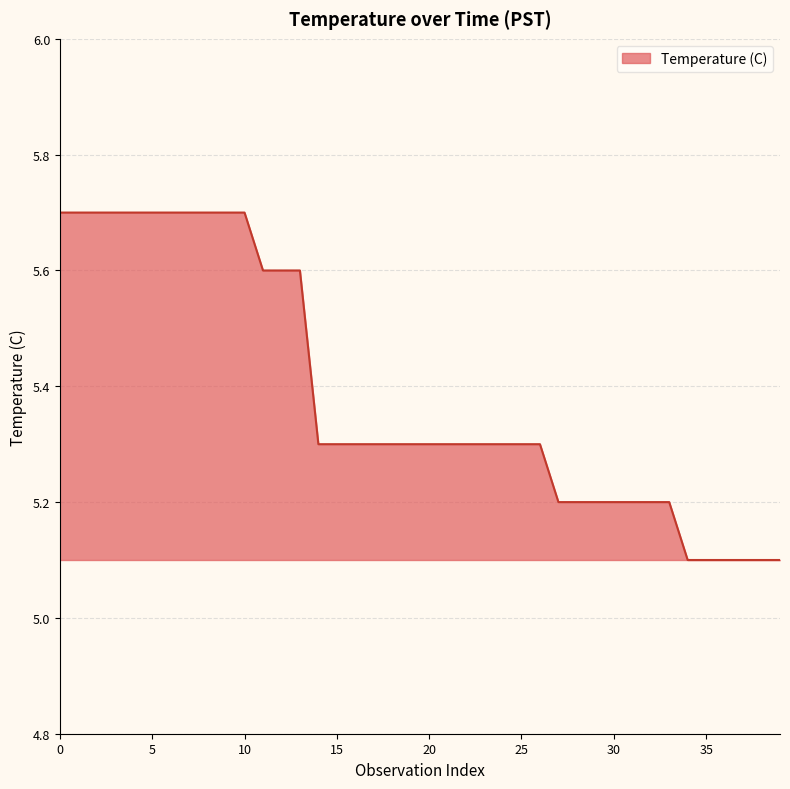

What is the minimum value shown in the chart?

5.1